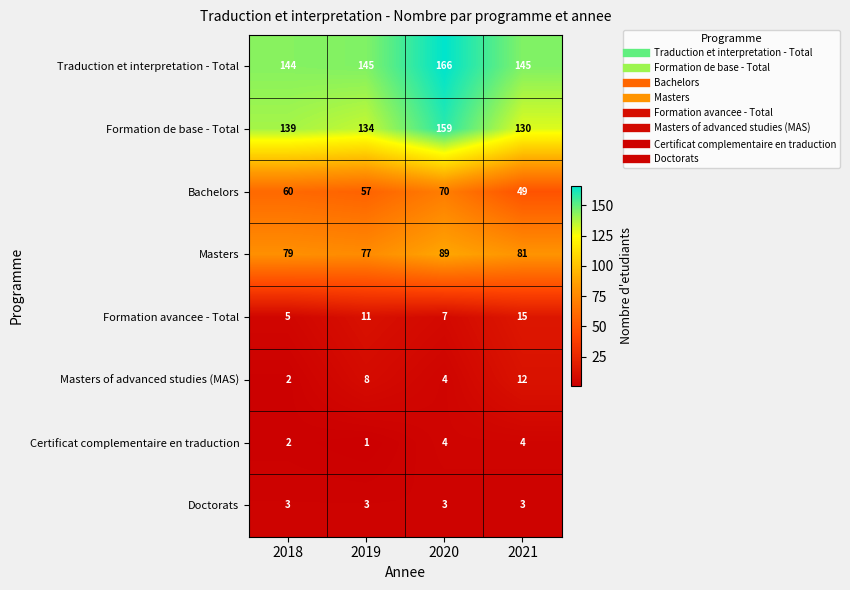

What is the sum of the Bachelors values at 2019 and 2020?

127